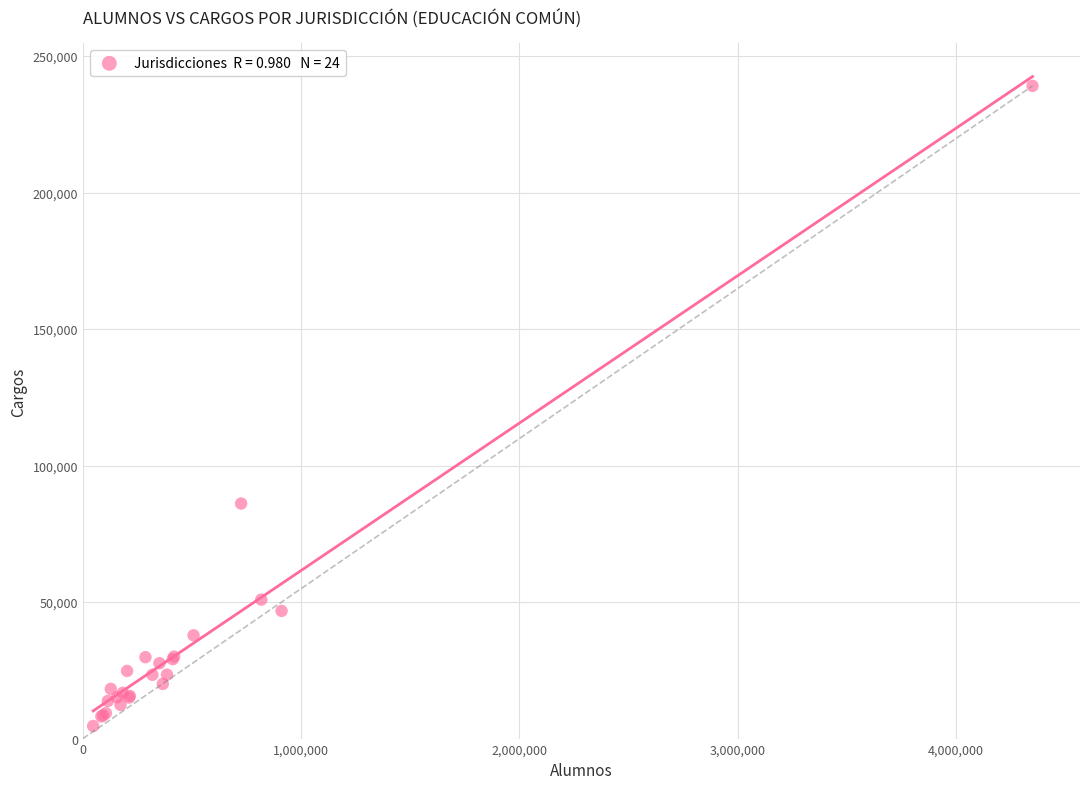

What Y value in the scatter plot is closest to 121838?

86104